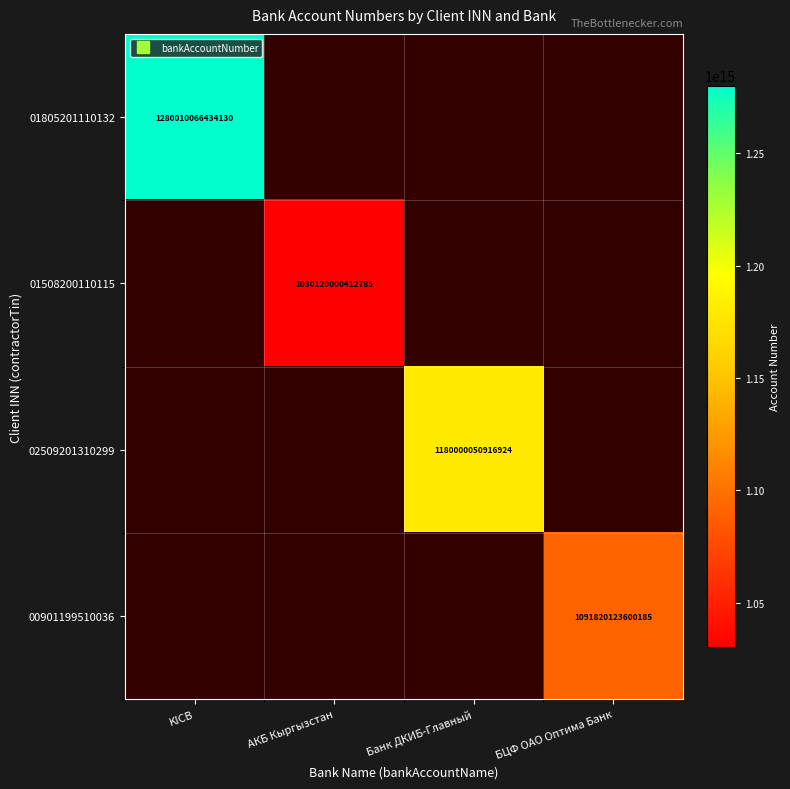

Is the value of 02509201310299 at БЦФ ОАО Оптима Банк greater than the value of 01508200110115 at БЦФ ОАО Оптима Банк?

No